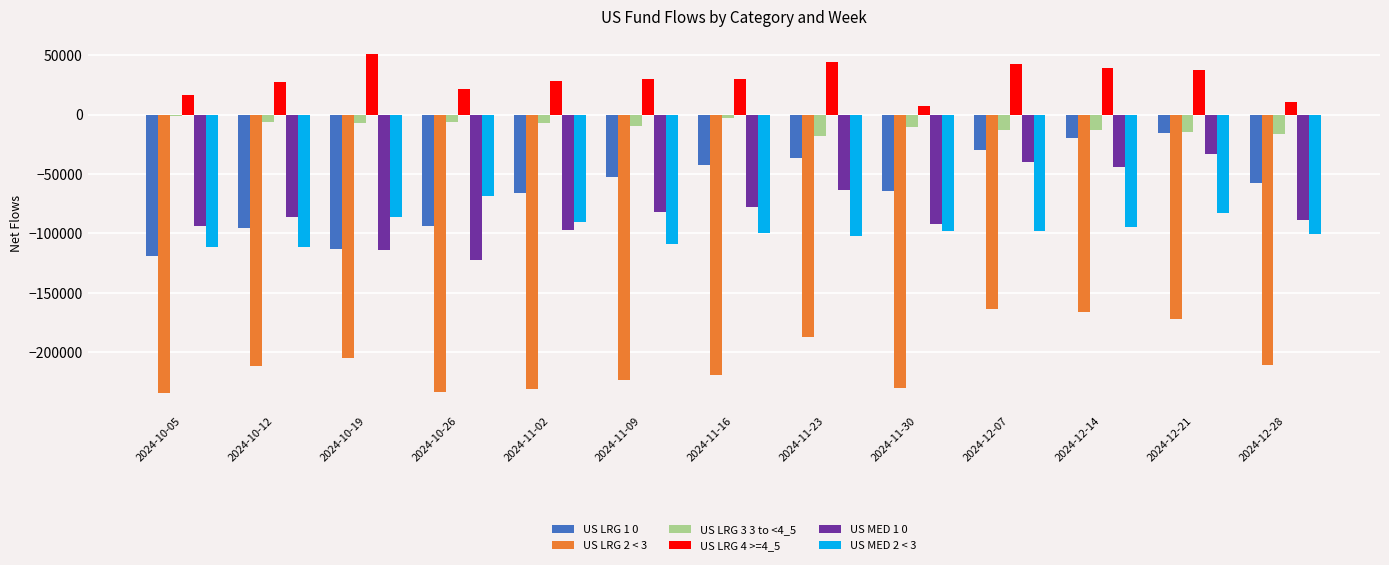

What is the label of the 1st bar from the right?

2024-12-28